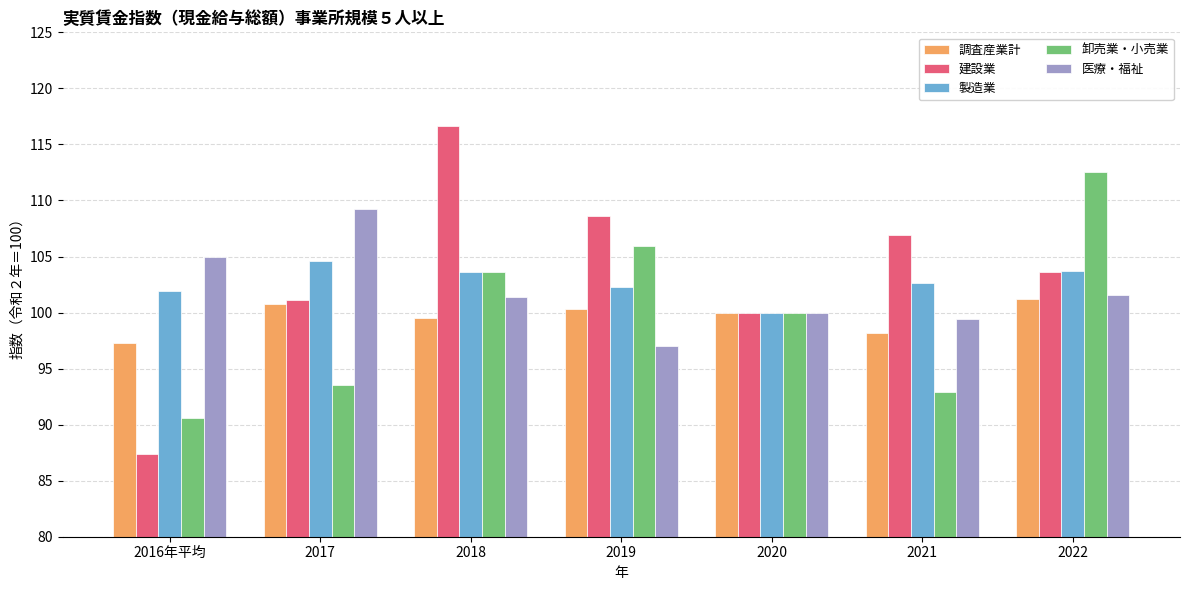

What is the sum of the 調査産業計 values at 2016年平均 and 2022?

198.5